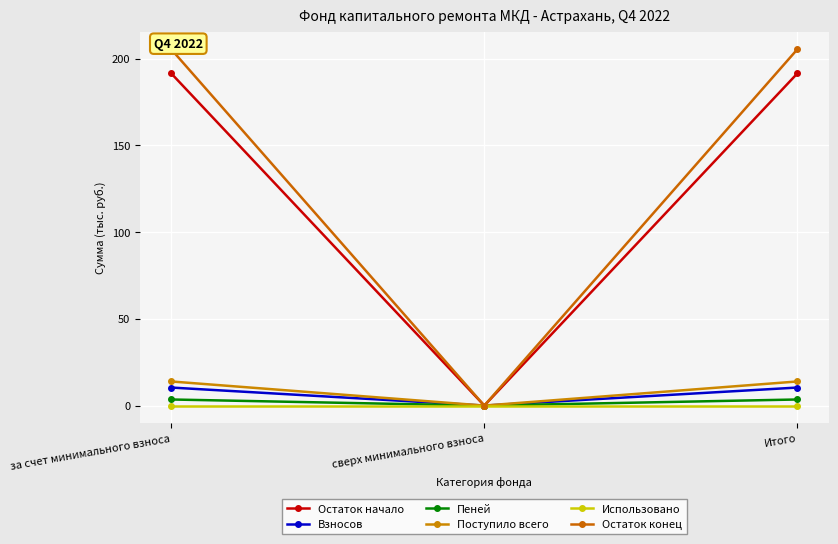

Reading left to right, list all the values displayed in this chart.

Остаток начало: за счет минимального взноса=191.4	сверх минимального взноса=0.0	Итого=191.4
Взносов: за счет минимального взноса=10.4	сверх минимального взноса=0.0	Итого=10.4
Пеней: за счет минимального взноса=3.5	сверх минимального взноса=0.0	Итого=3.5
Поступило всего: за счет минимального взноса=13.9	сверх минимального взноса=0.0	Итого=13.9
Использовано: за счет минимального взноса=0.0	сверх минимального взноса=0.0	Итого=0.0
Остаток конец: за счет минимального взноса=205.3	сверх минимального взноса=0.0	Итого=205.3